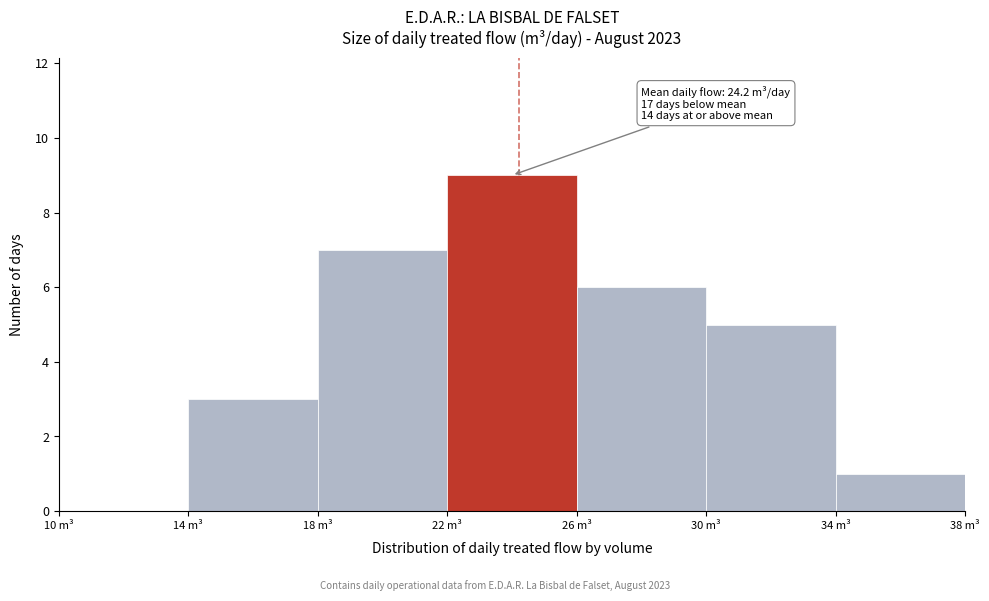

Which range on the x-axis has the tallest bar?

22 to 26